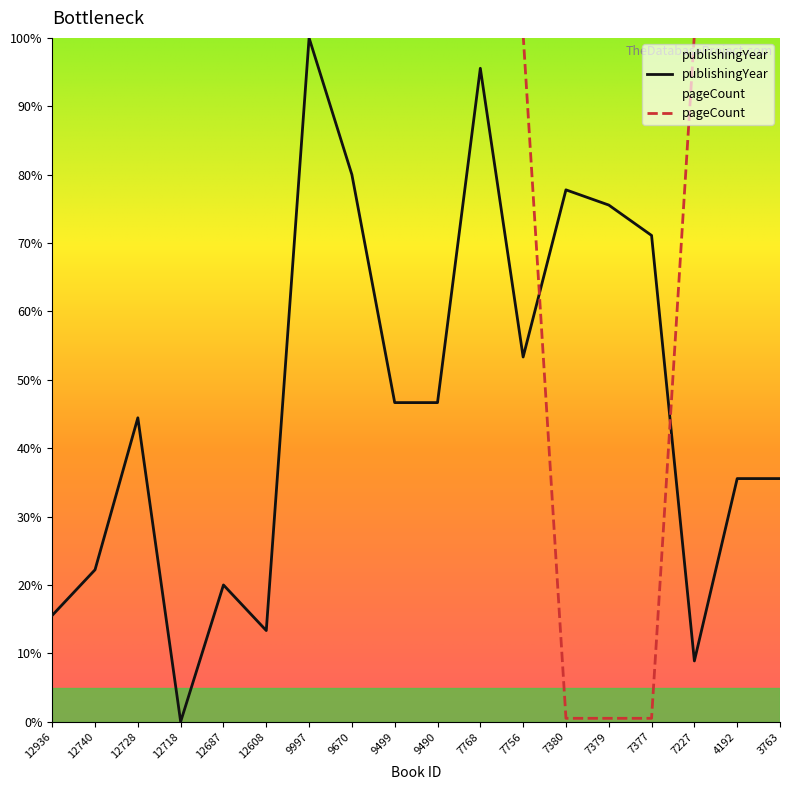

What is the total value across all series at 9490?

147.2